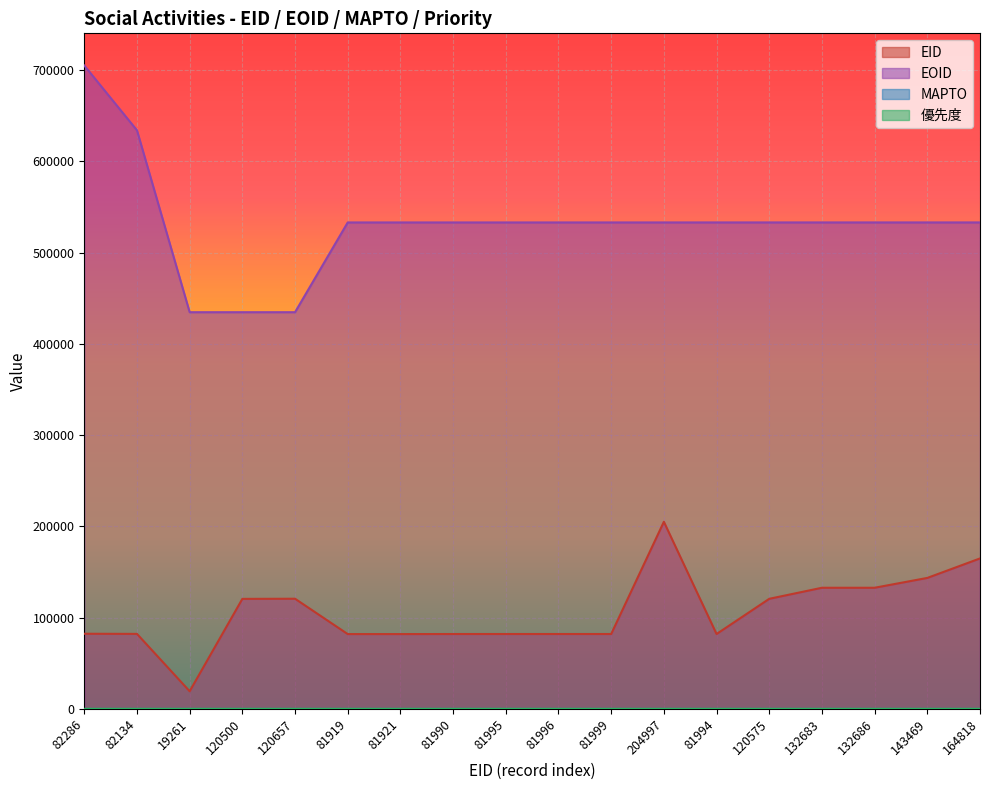

True or false: EOID and EID intersect in this chart.

False